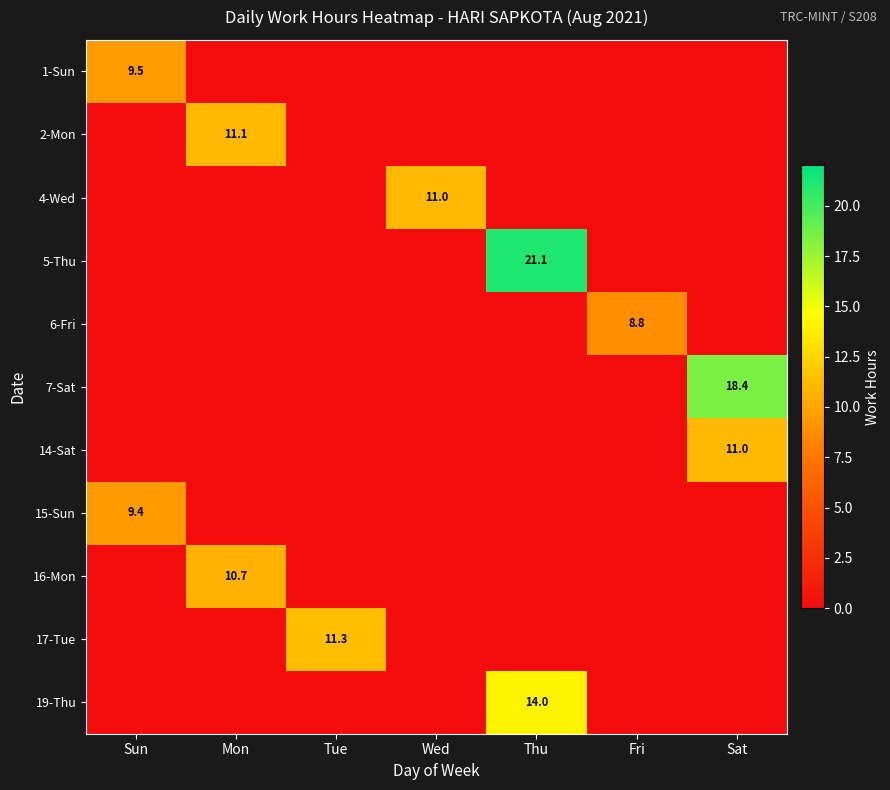

Is it true that 15-Sun equals 5.4 at Sat?

False